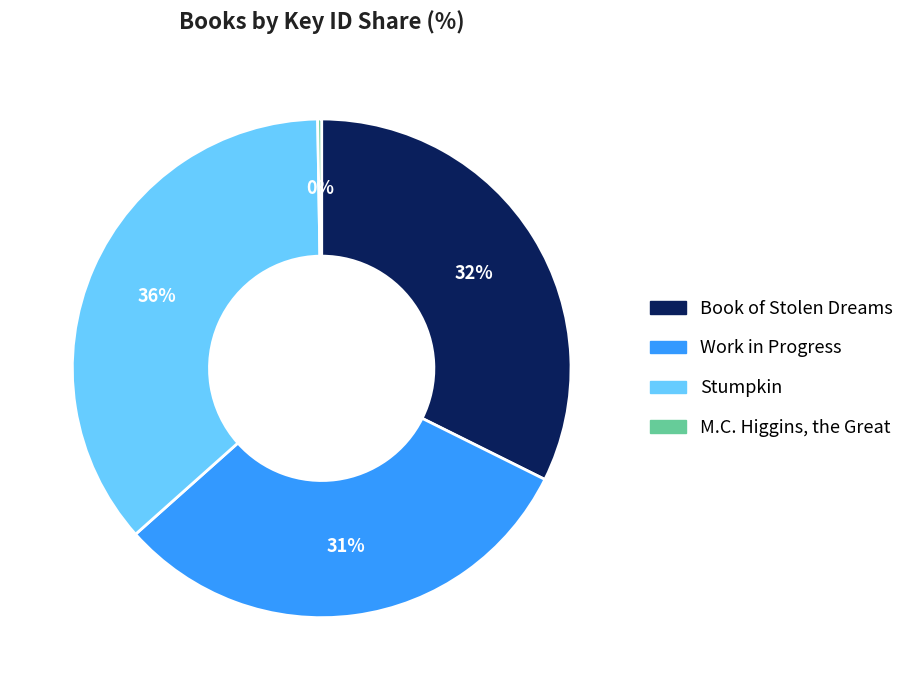

The Stumpkin slice represents 36% of the pie. True or false?

True